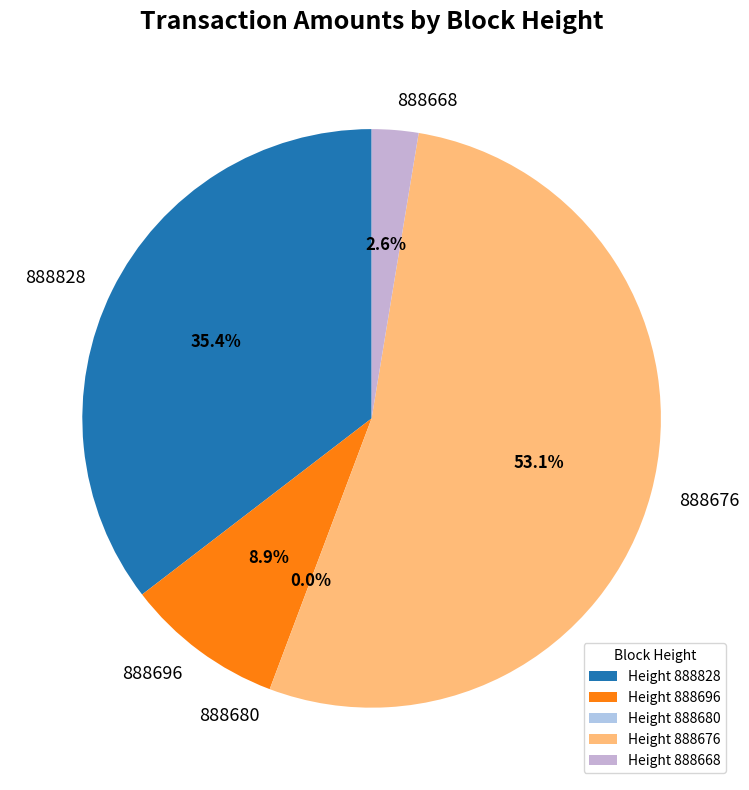

Which category has the biggest portion of the pie?

888676